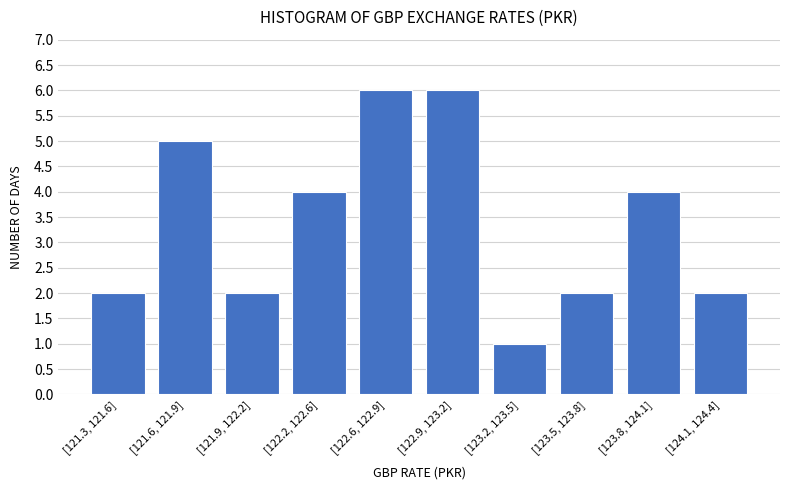

Reading right to left, list all the values displayed in this chart.

2	4	2	1	6	6	4	2	5	2